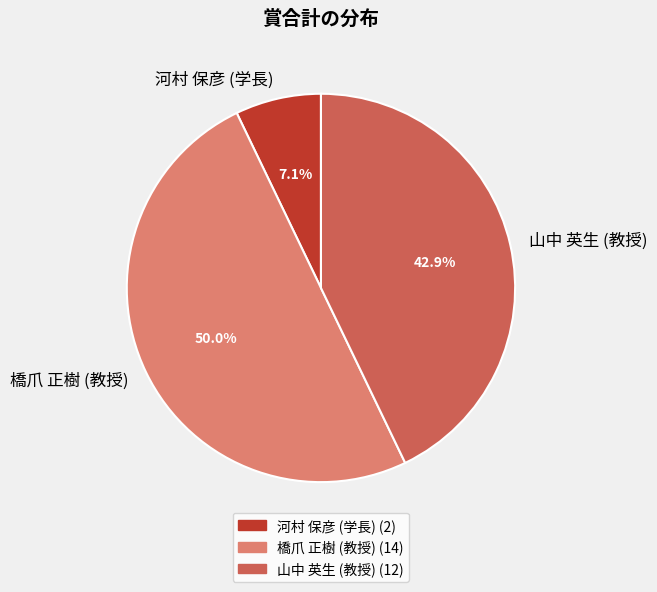

The 河村 保彦 (学長) slice represents 7% of the pie. True or false?

True